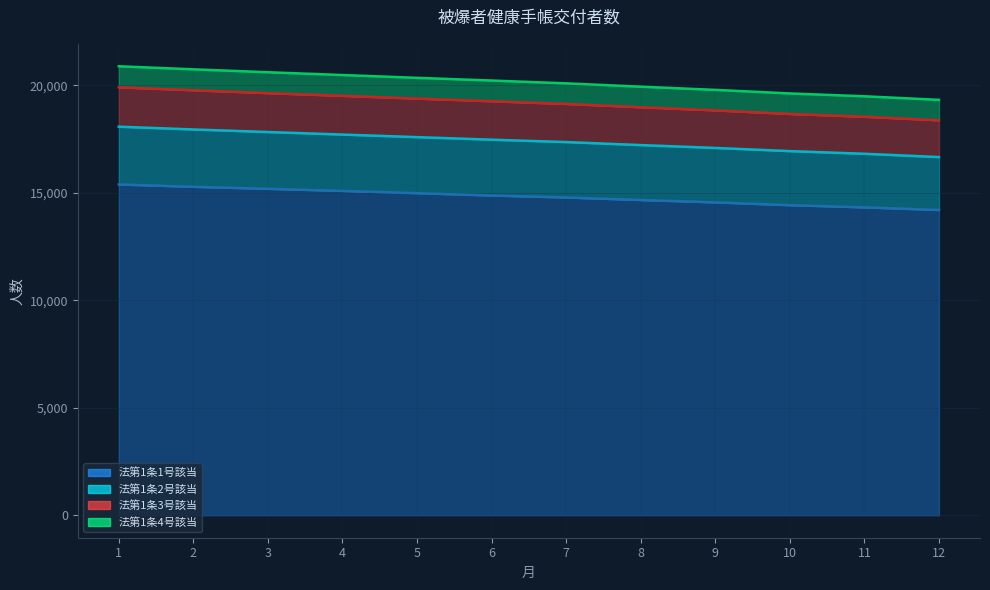

At which category is the sum across all series the highest?

1